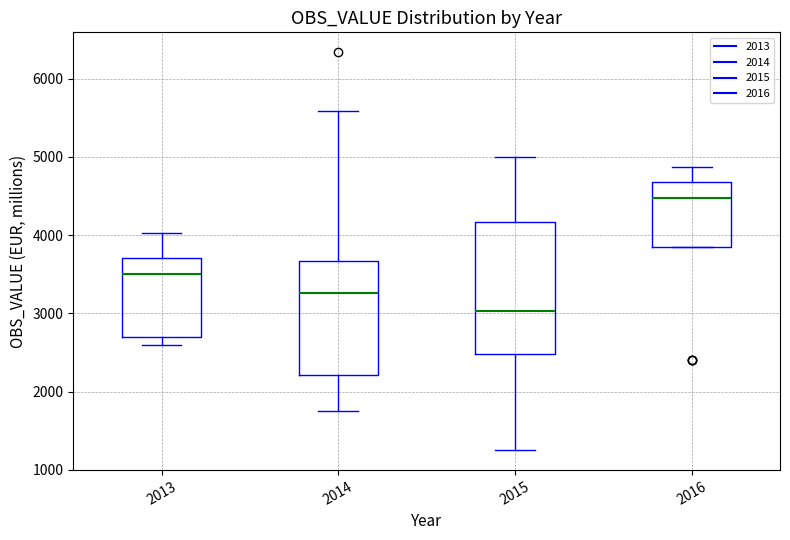

Which box's median line is the highest?

2016